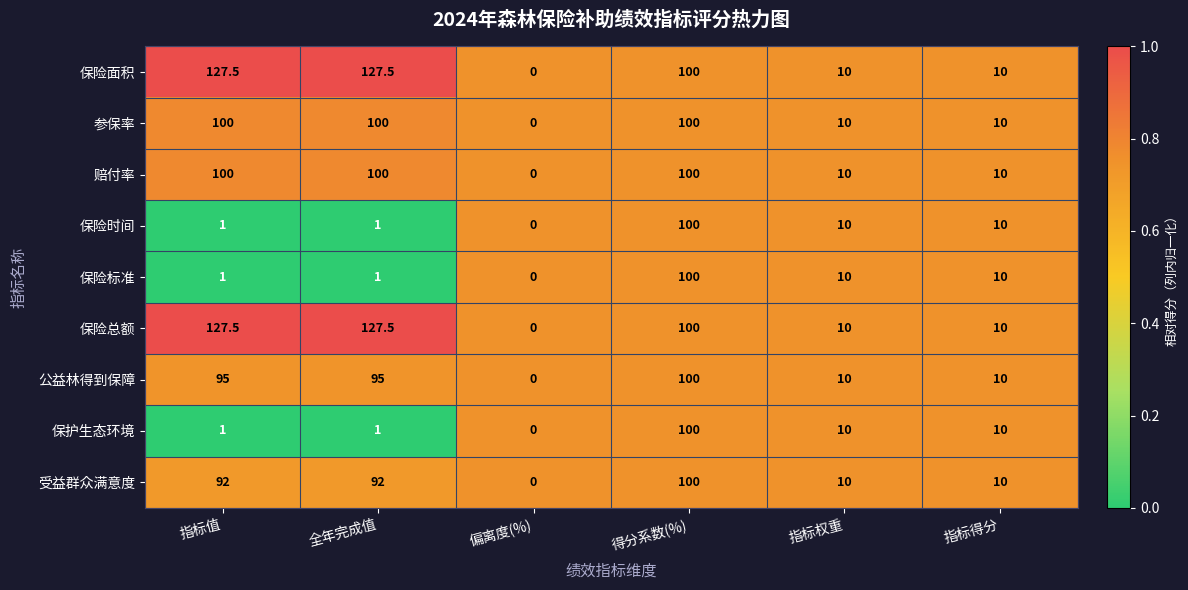

Is it true that 保险时间 equals 1.0 at 全年完成值?

True